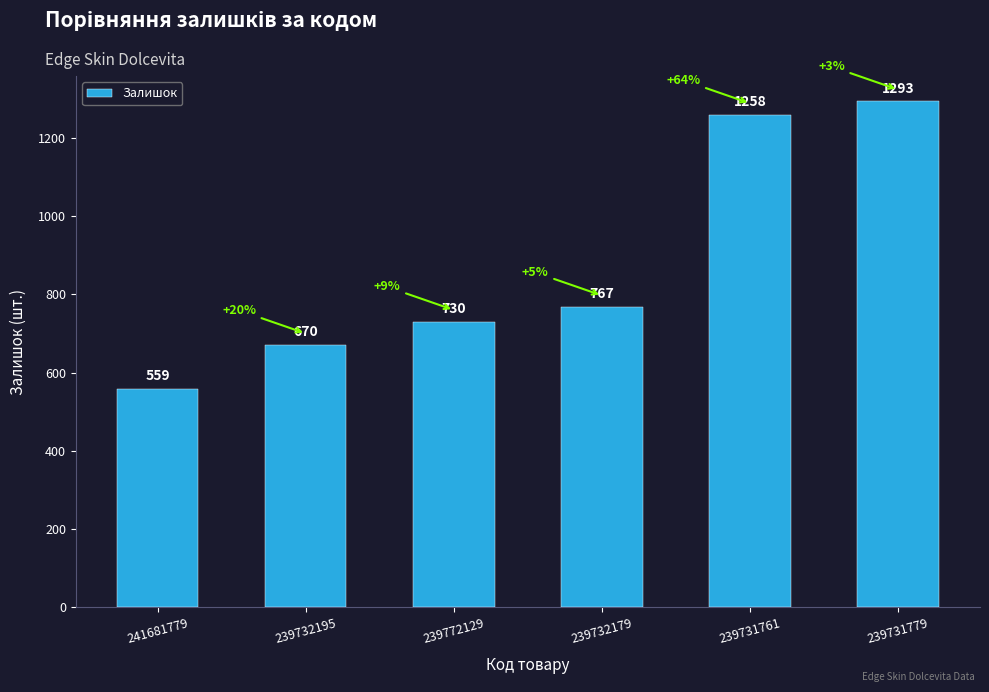

Which label corresponds to the largest value in the chart?

239731779